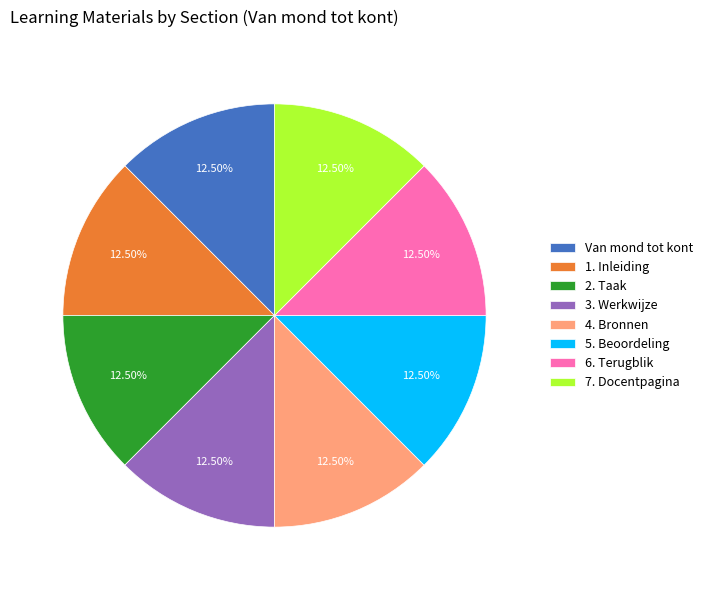

Does any single category account for the majority?

No